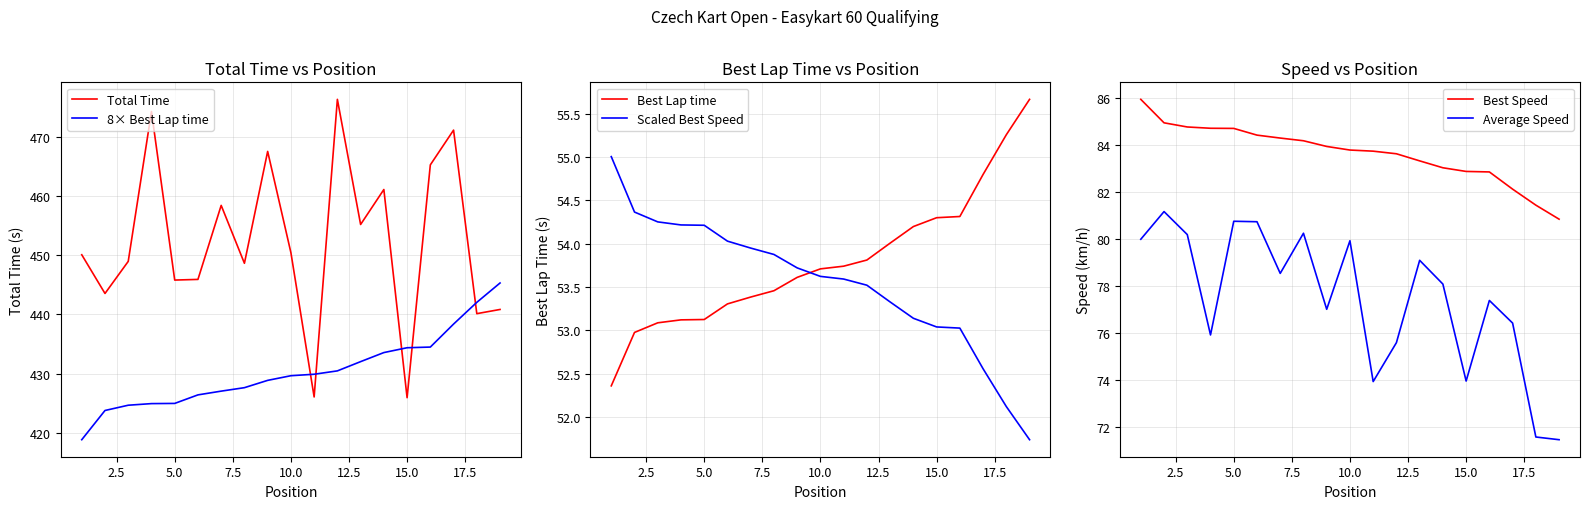

What is the difference between the maximum and second lowest values in the Best Speed series?

4.5